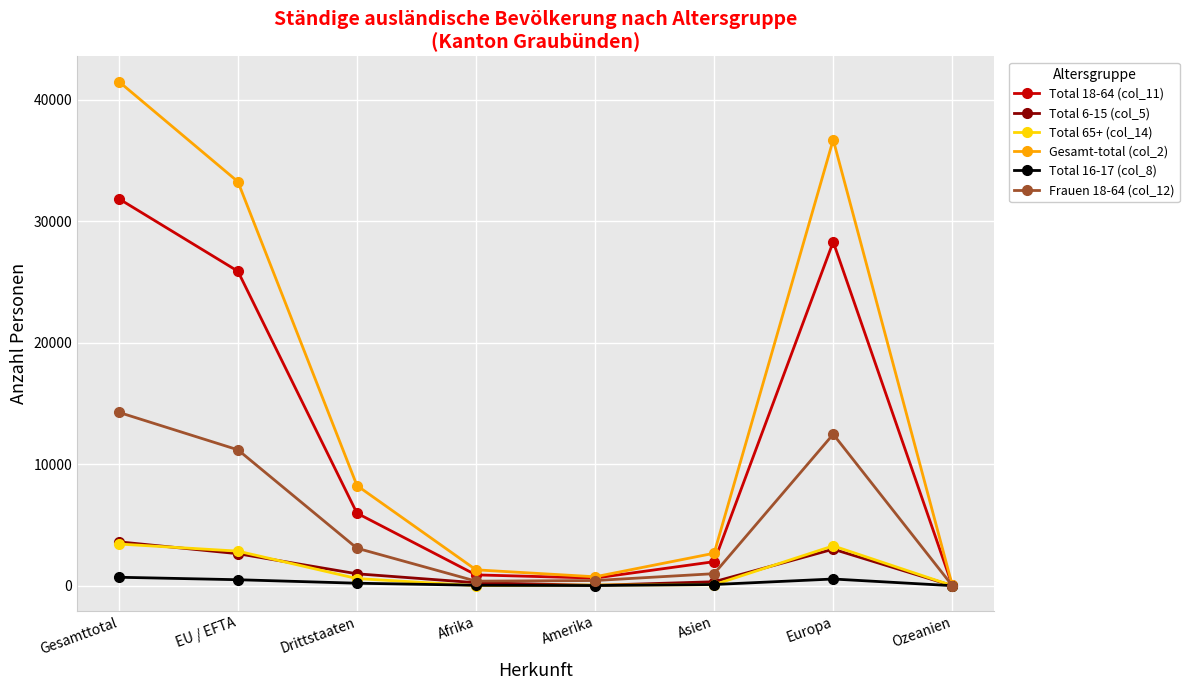

How many data points in Total 18-64 (col_11) are less than 5969?

4